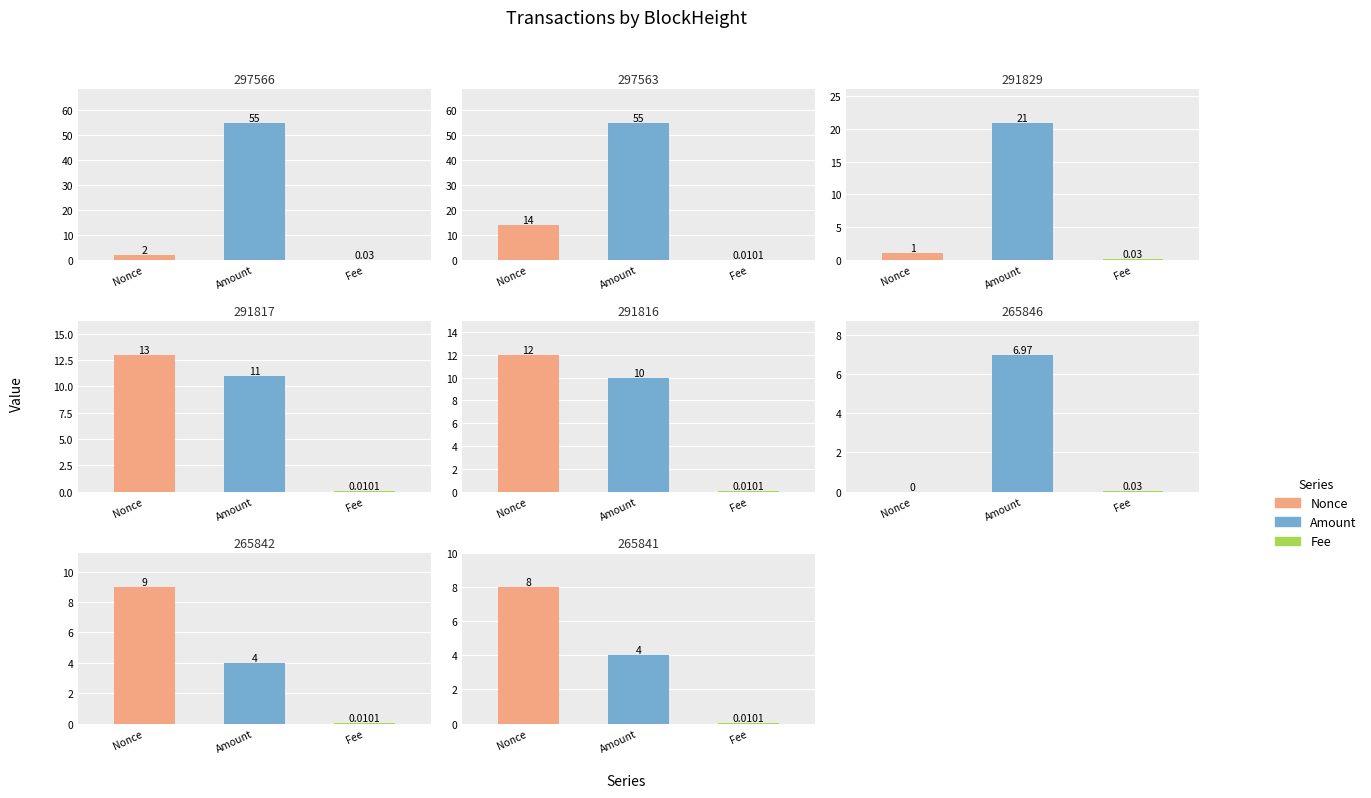

What value does the Amount series have at 265841?

4.0